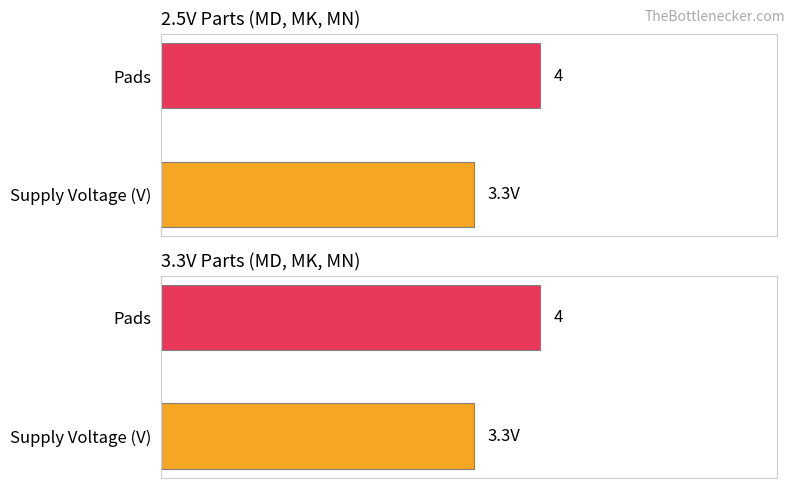

True or false: Supply Voltage (V) has a value of 3.3 at 3.2 x 2.5 x 1.0.

True